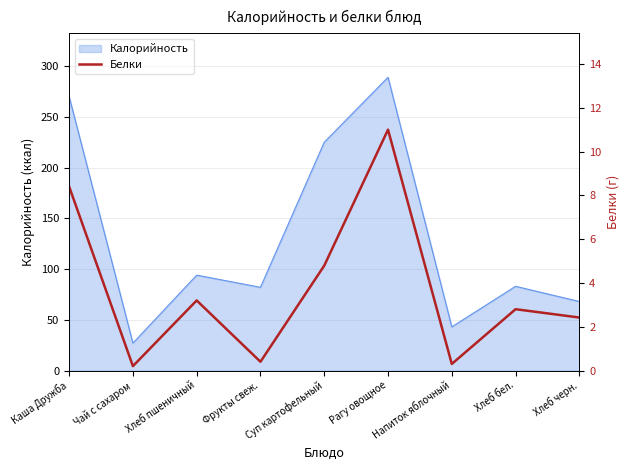

What is the highest value of the Калорийность series?

289